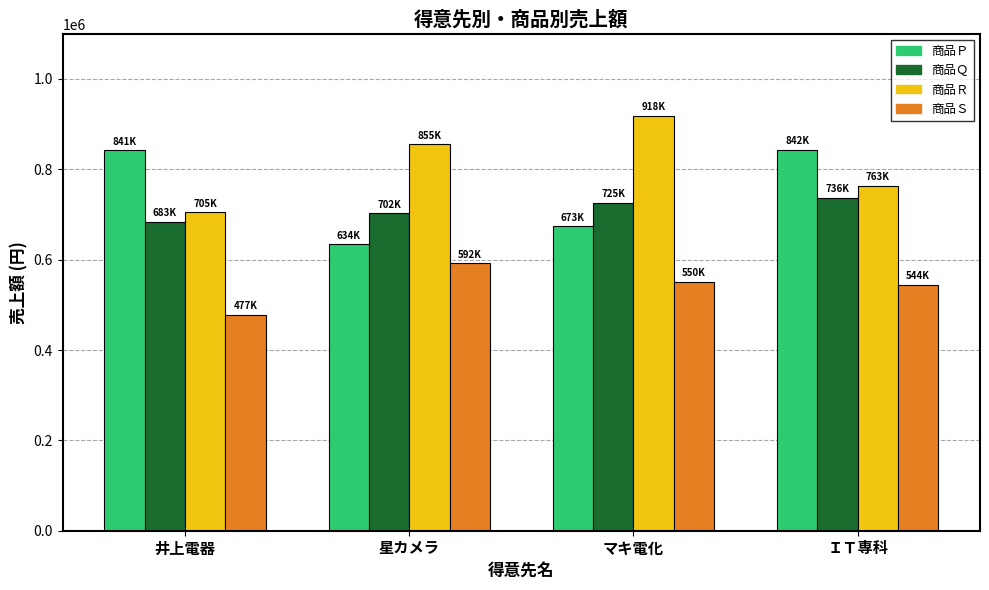

What value does the 商品Ｑ series have at ＩＴ専科, to the nearest 50?

736900